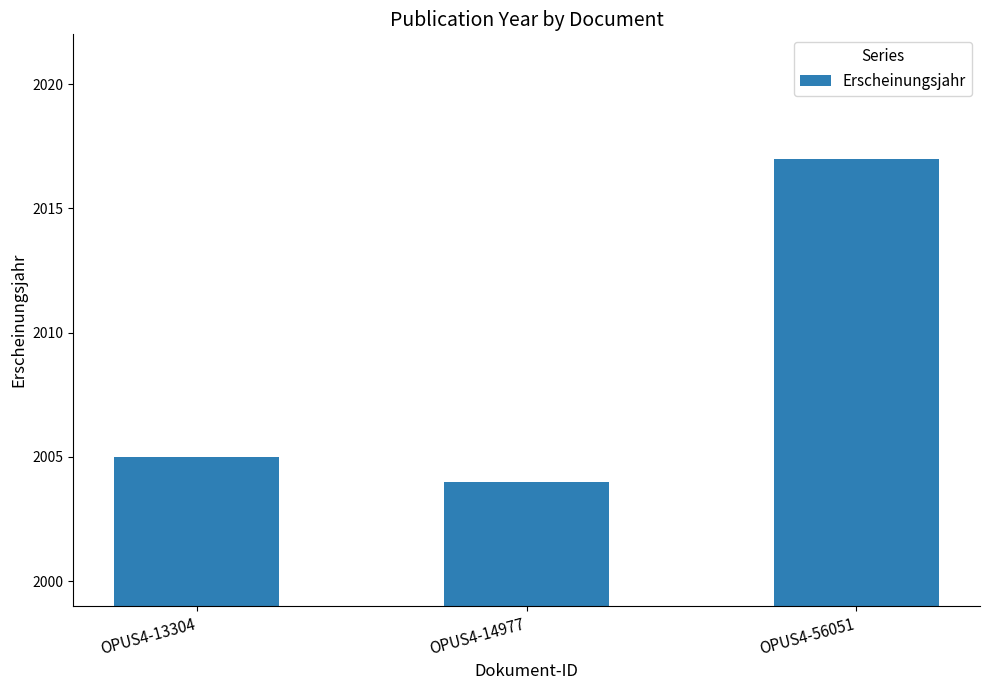

True or false: the data shows 2005 at OPUS4-13304.

True